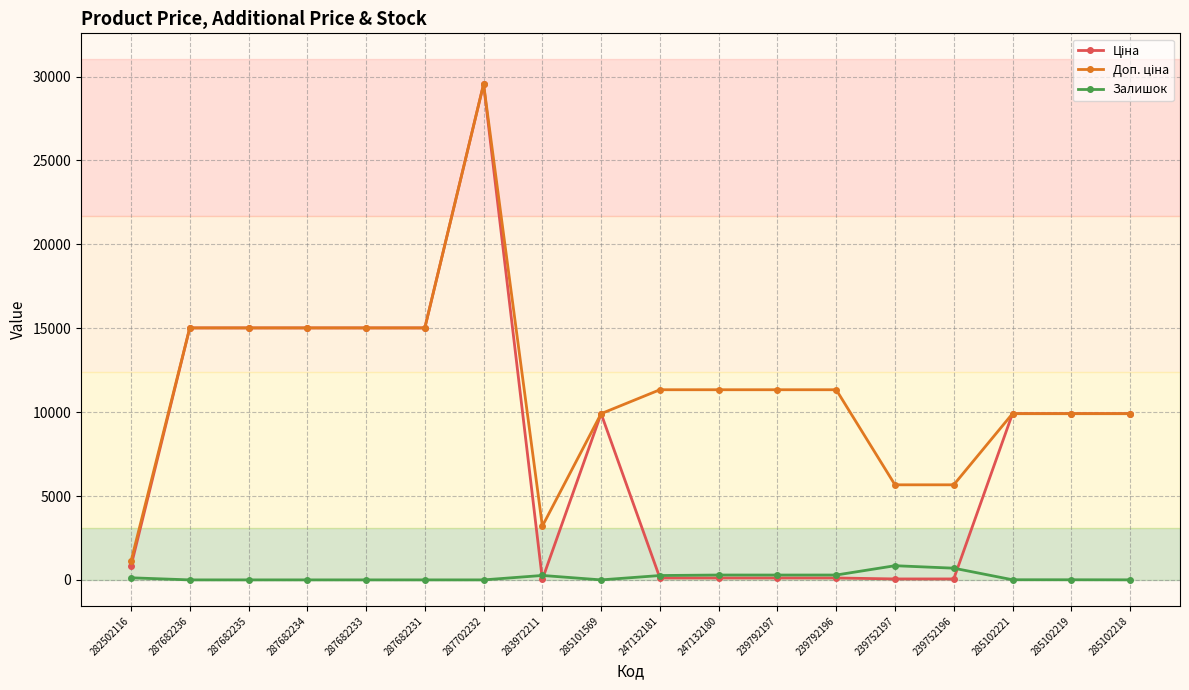

What is the difference between the maximum and minimum values in the Залишок series?

845.0